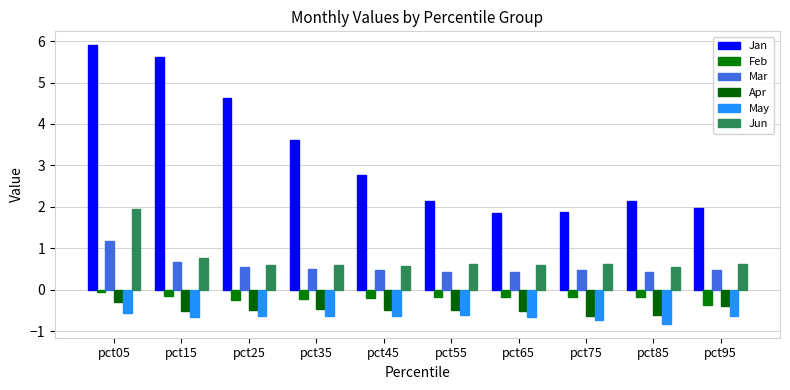

Rank the series by their maximum value, from highest to lowest.

Jan, Jun, Mar, Feb, Apr, May